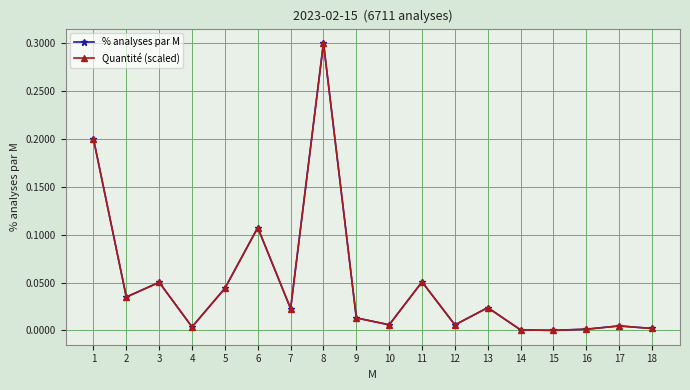

Reading left to right, list all the values displayed in this chart.

% analyses par M: 1=0.2	2=0.0	3=0.1	4=0.0	5=0.0	6=0.1	7=0.0	8=0.3	9=0.0	10=0.0	11=0.1	12=0.0	13=0.0	14=0.0	15=0.0	16=0.0	17=0.0	18=0.0
Quantité (scaled): 1=0.2	2=0.0	3=0.1	4=0.0	5=0.0	6=0.1	7=0.0	8=0.3	9=0.0	10=0.0	11=0.1	12=0.0	13=0.0	14=0.0	15=0.0	16=0.0	17=0.0	18=0.0